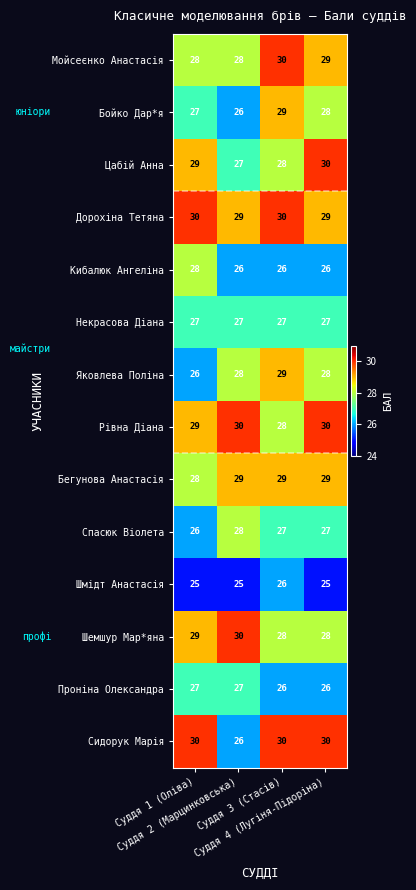

At how many categories does at least one series exceed 26?

4